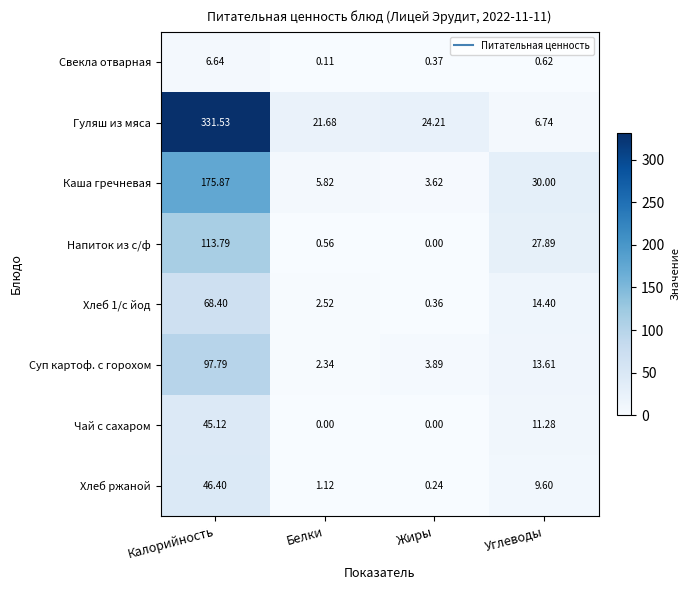

Is the value of Хлеб 1/с йод at Белки greater than the value of Каша гречневая at Жиры?

No